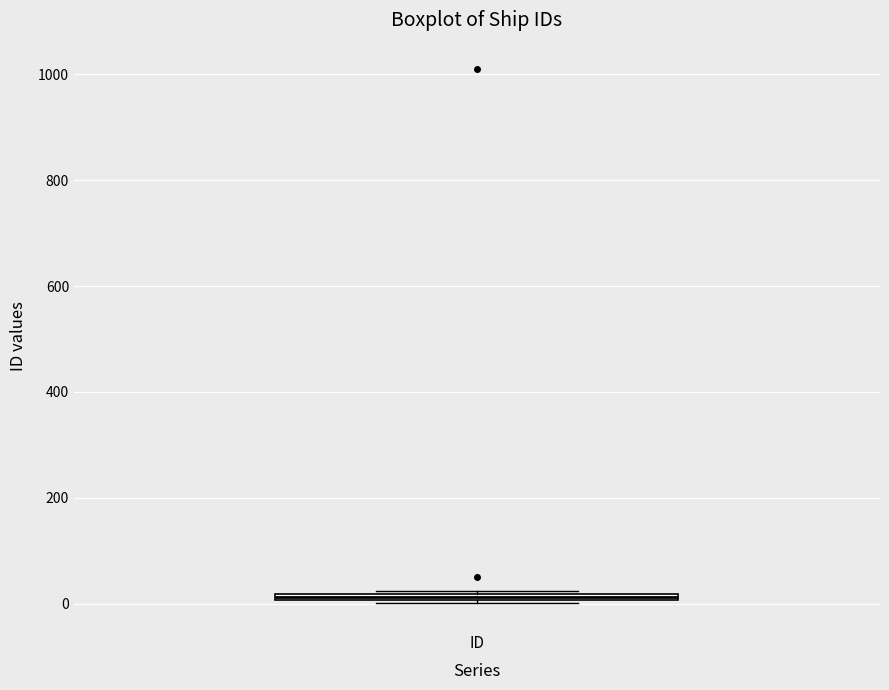

Where is the lower edge of the box for ID on the y-axis? The values are not printed on the chart, so give them approximately, as read against the axis.

0